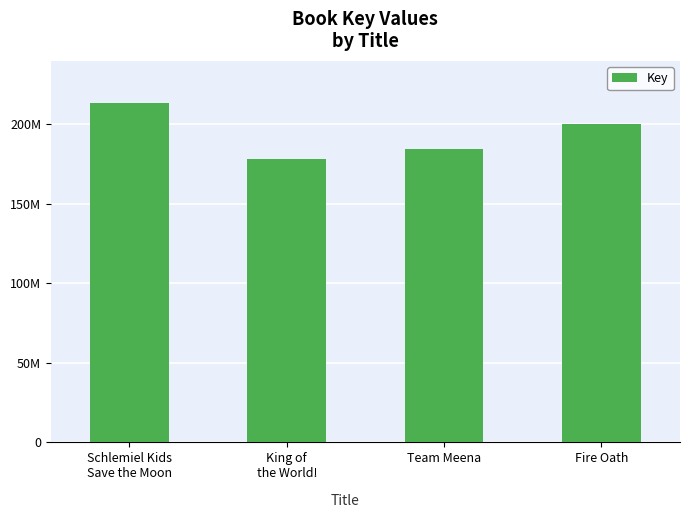

What is the change in value from King of
the World! to Team Meena?

+5850330